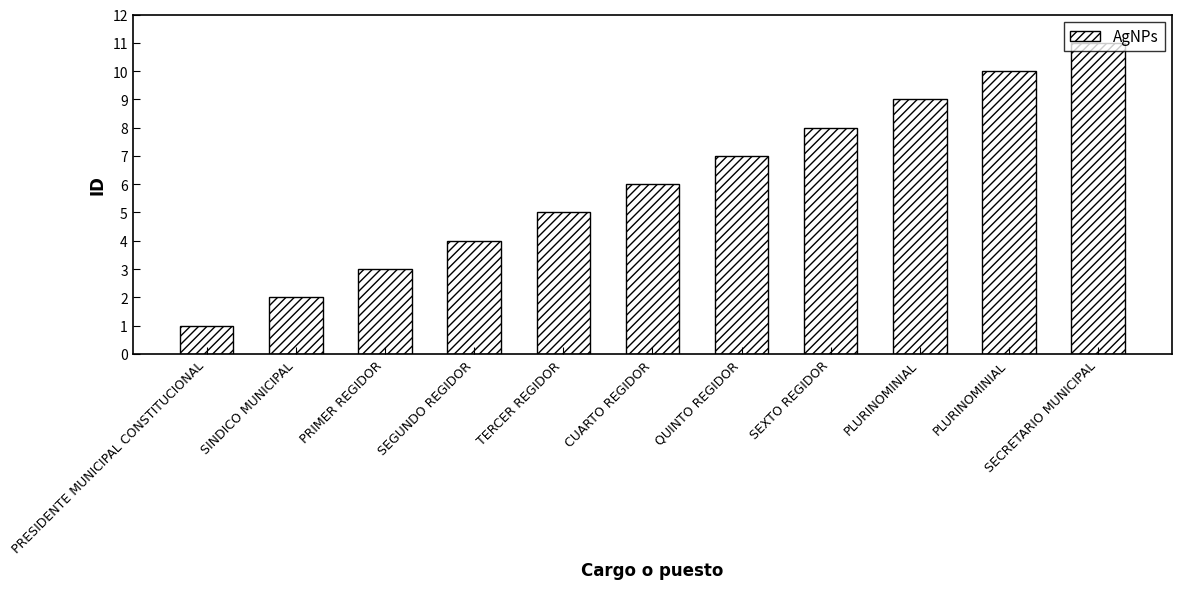

List the labels in order of value, smallest first.

PRESIDENTE MUNICIPAL CONSTITUCIONAL, SINDICO MUNICIPAL, PRIMER REGIDOR, SEGUNDO REGIDOR, TERCER REGIDOR, CUARTO REGIDOR, QUINTO REGIDOR, SEXTO REGIDOR, PLURINOMINIAL, PLURINOMINIAL, SECRETARIO MUNICIPAL